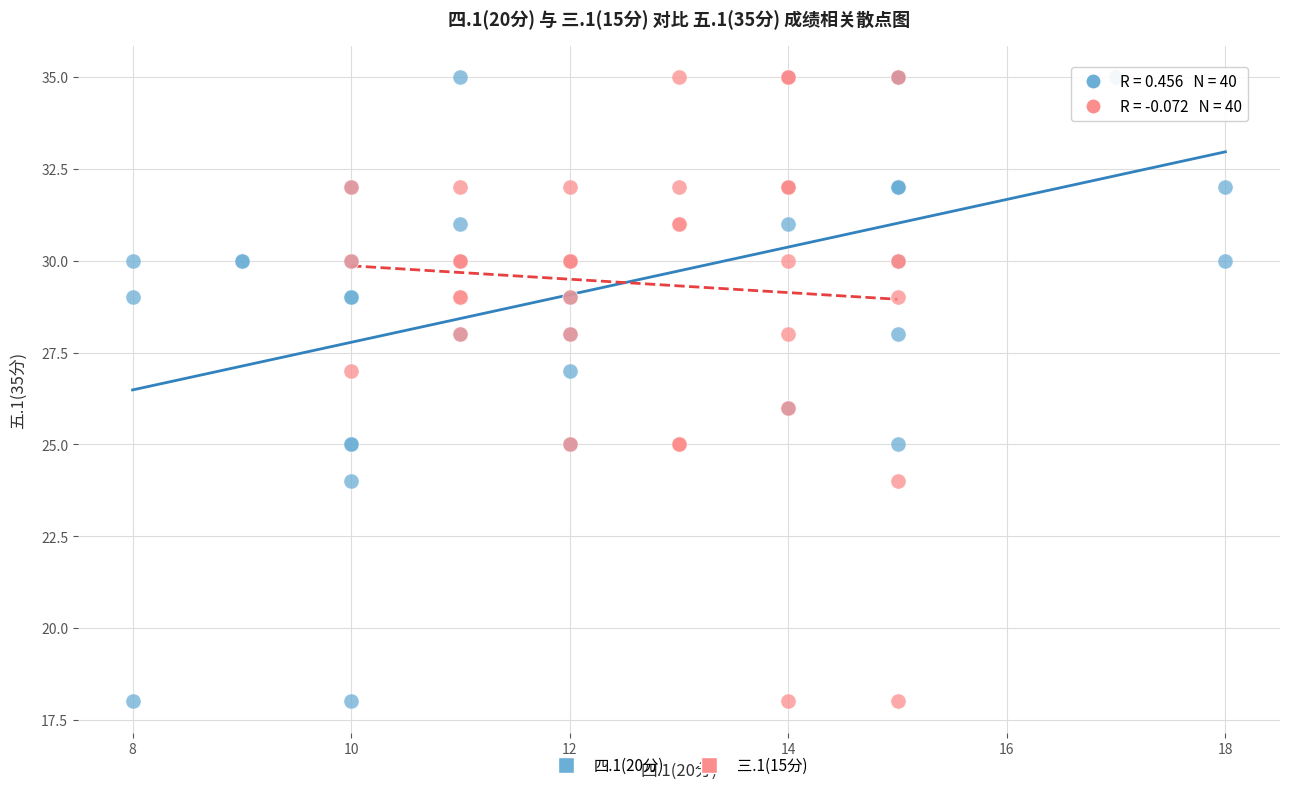

What are all the series names shown in the legend?

四.1(20分), 三.1(15分)